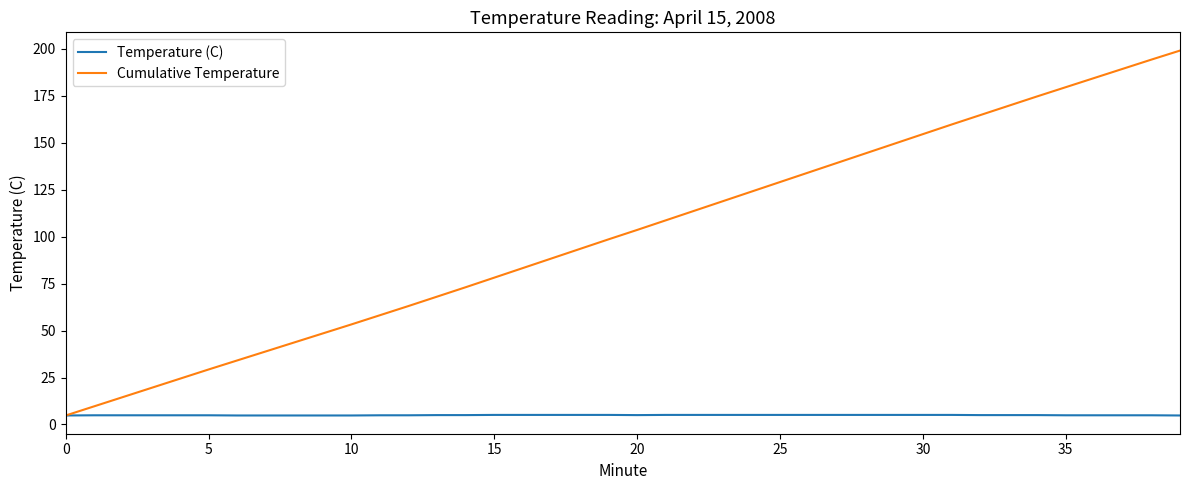

What is the minimum value for Temperature (C)?

4.8